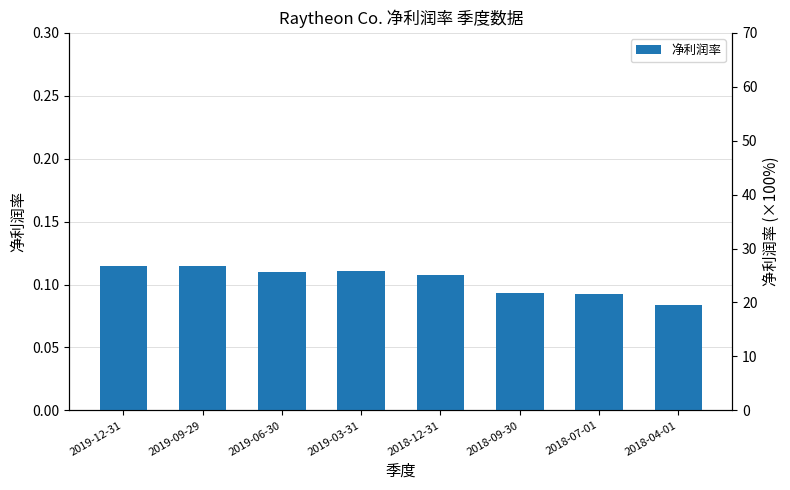

What is the value of the 4th bar from the left?

0.1